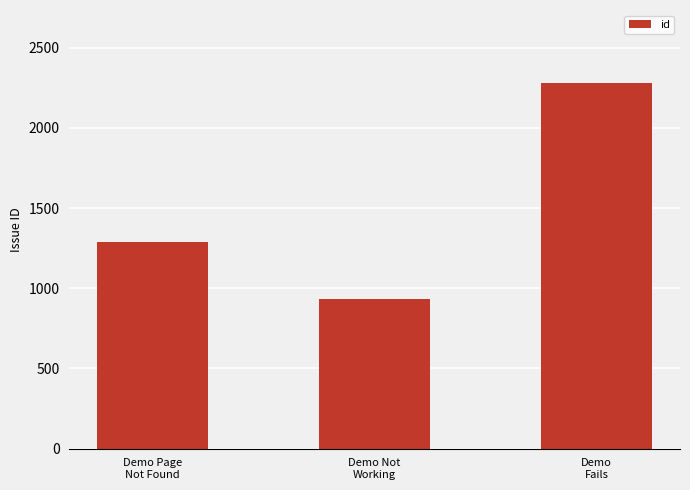

Are the bars grouped side by side (vs. stacked)?

No